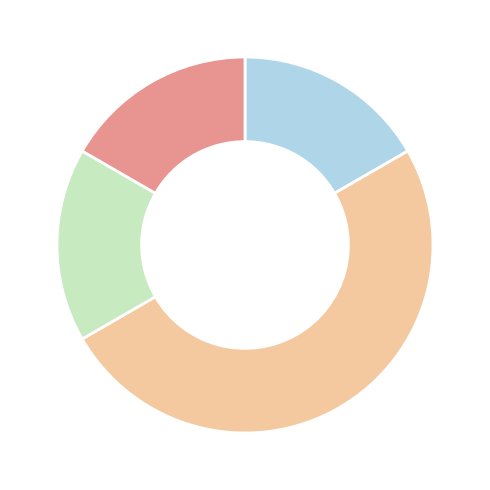

How many slices are in this pie chart?

4